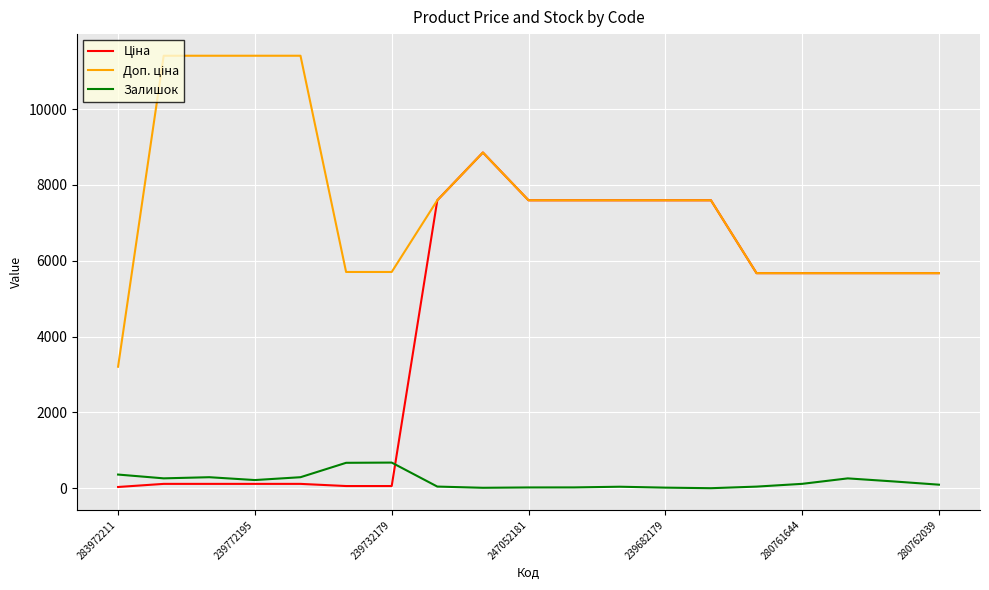

What is the maximum value shown in the chart?

11410.0